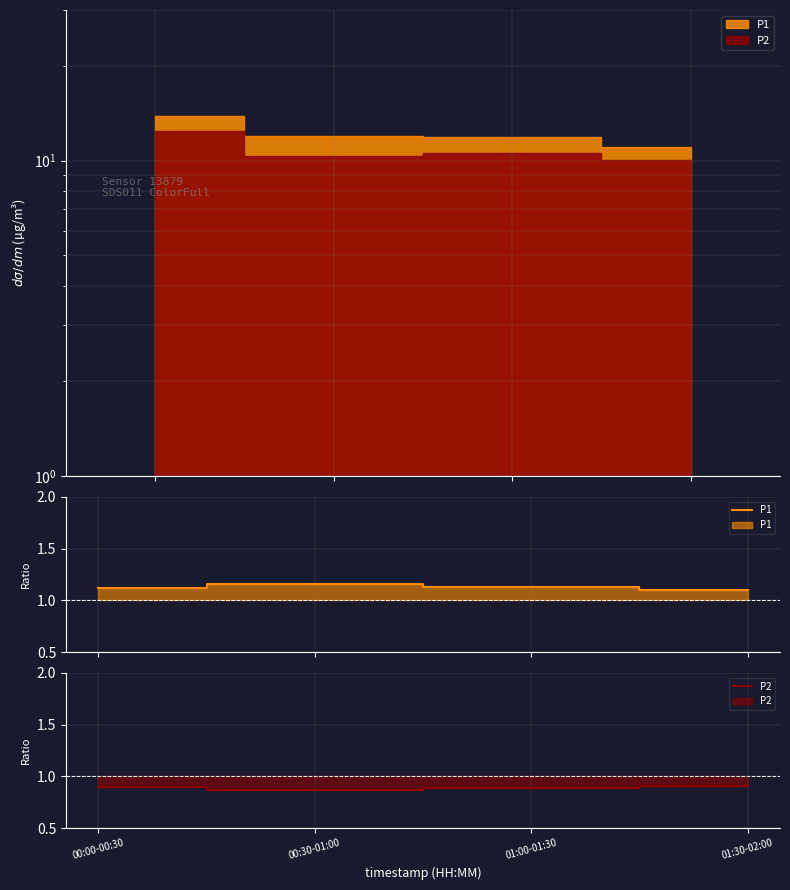

True or false: P1 and P2 cross at least once.

False